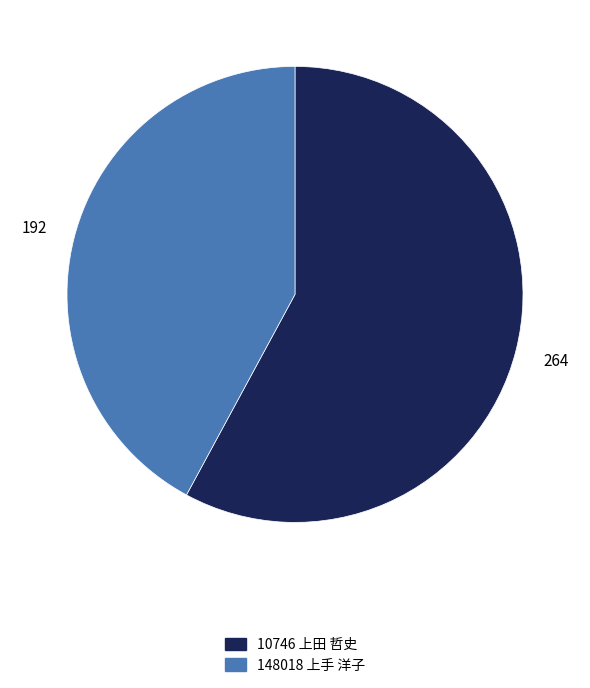

Is the sum of 10746 上田 哲史 and 148018 上手 洋子 greater than half?

Yes